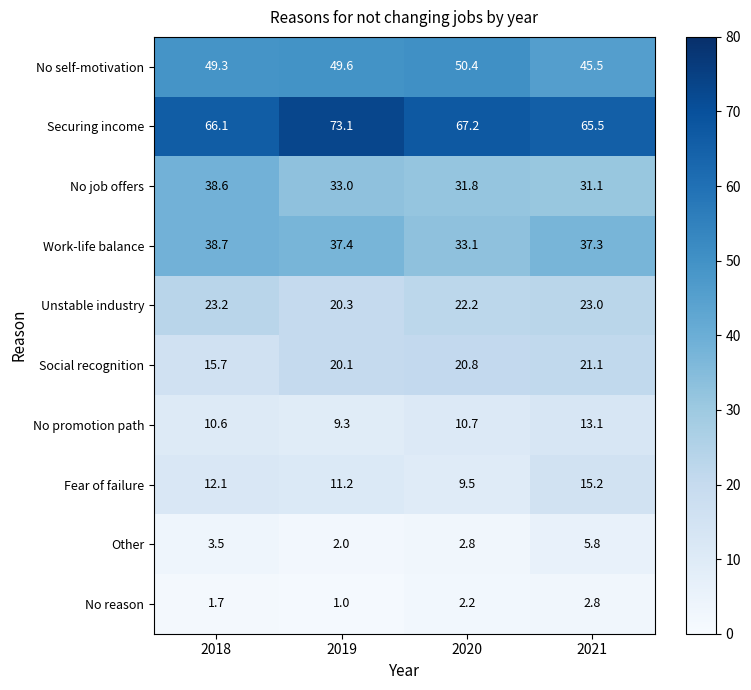

Between 2020 and 2021, which series saw the biggest shift?

Fear of failure